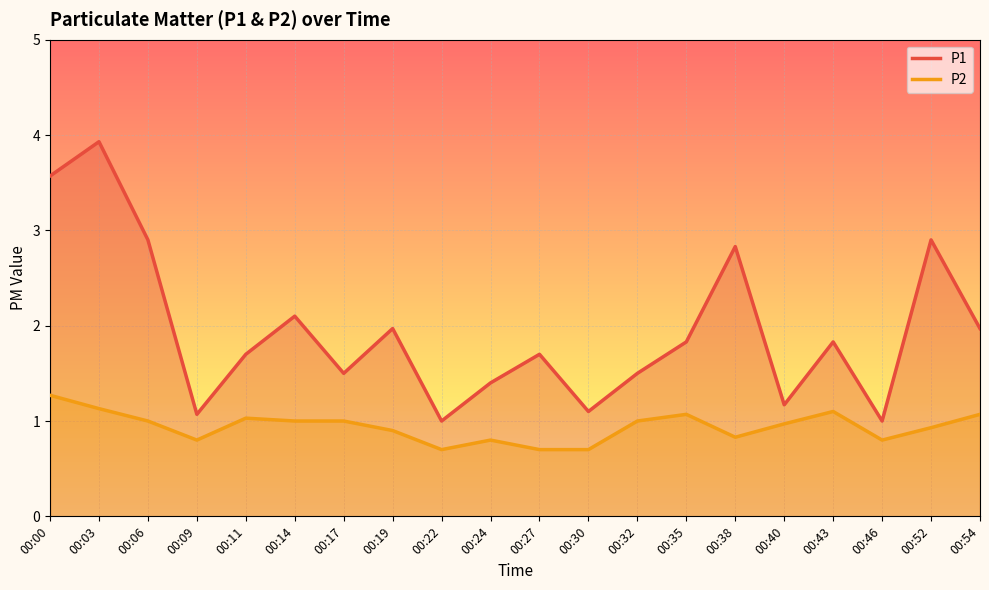

Rank the series by their maximum value, from highest to lowest.

P1, P2